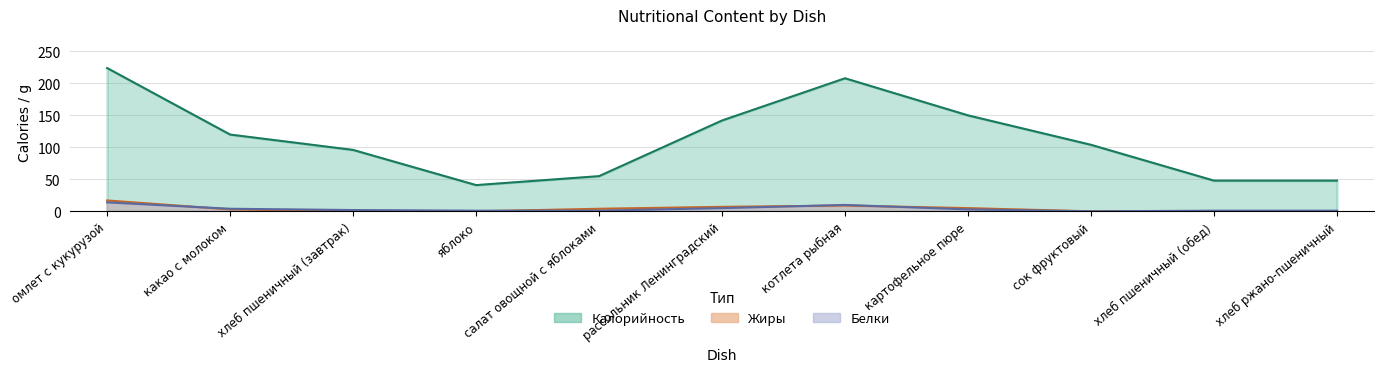

The Белки series shows 2 at котлета рыбная. True or false?

False